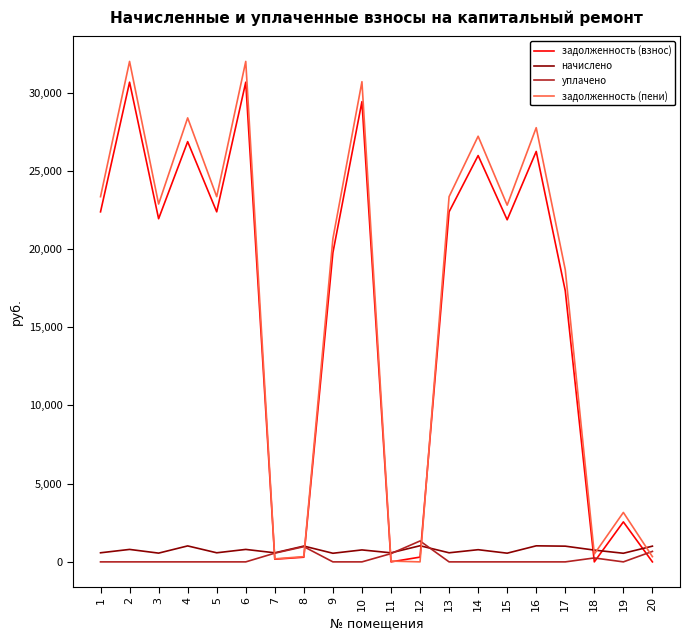

Between 15 and 19, which series saw the biggest shift?

задолженность (пени)